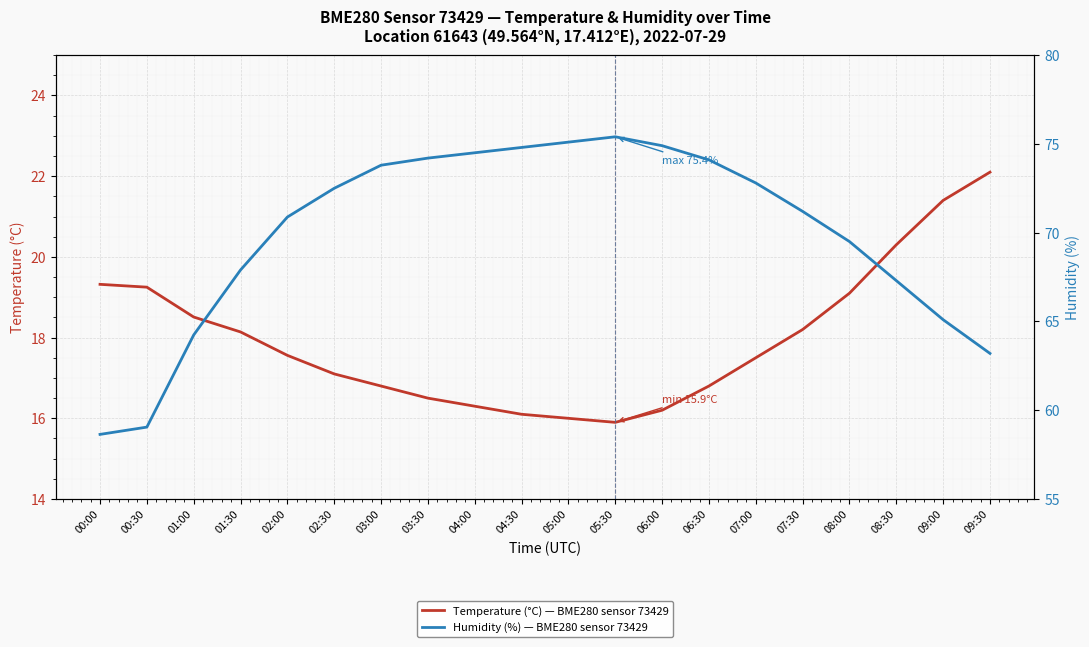

Which series has the widest spread of values?

Humidity (%) — BME280 sensor 73429